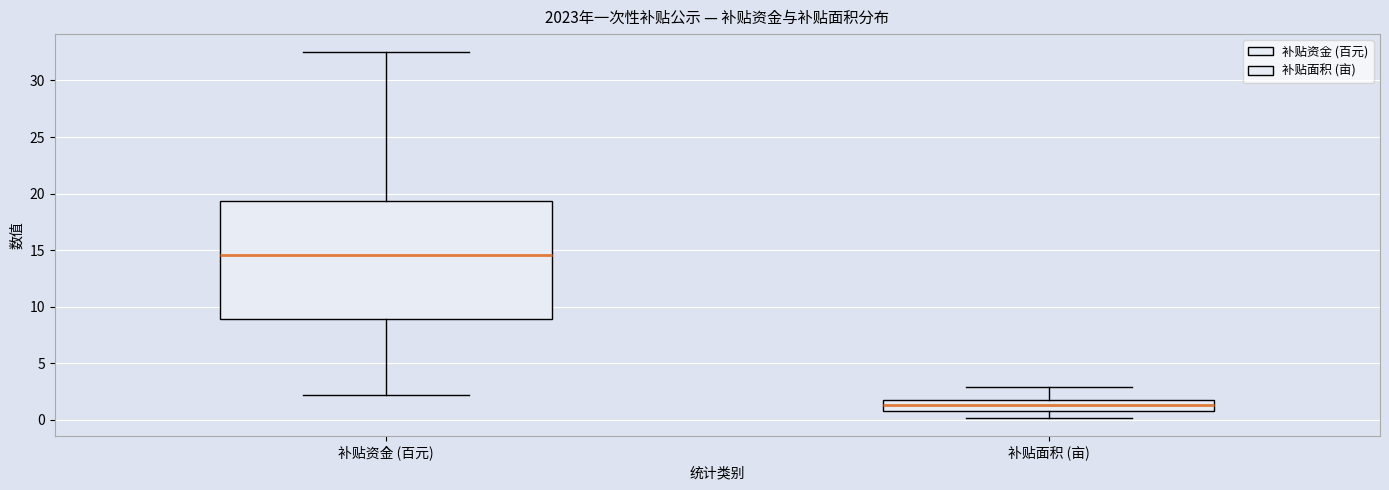

Where does the upper whisker of the box for 补贴面积 (亩) end on the y-axis? The values are not printed on the chart, so give them approximately, as read against the axis.

3.0